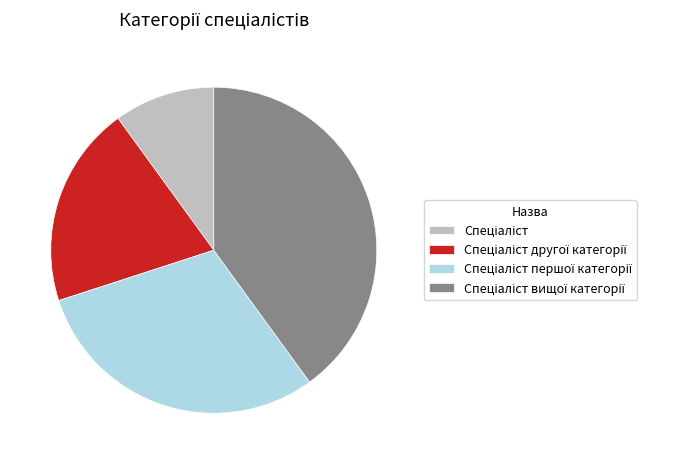

How many slices are in this pie chart?

4